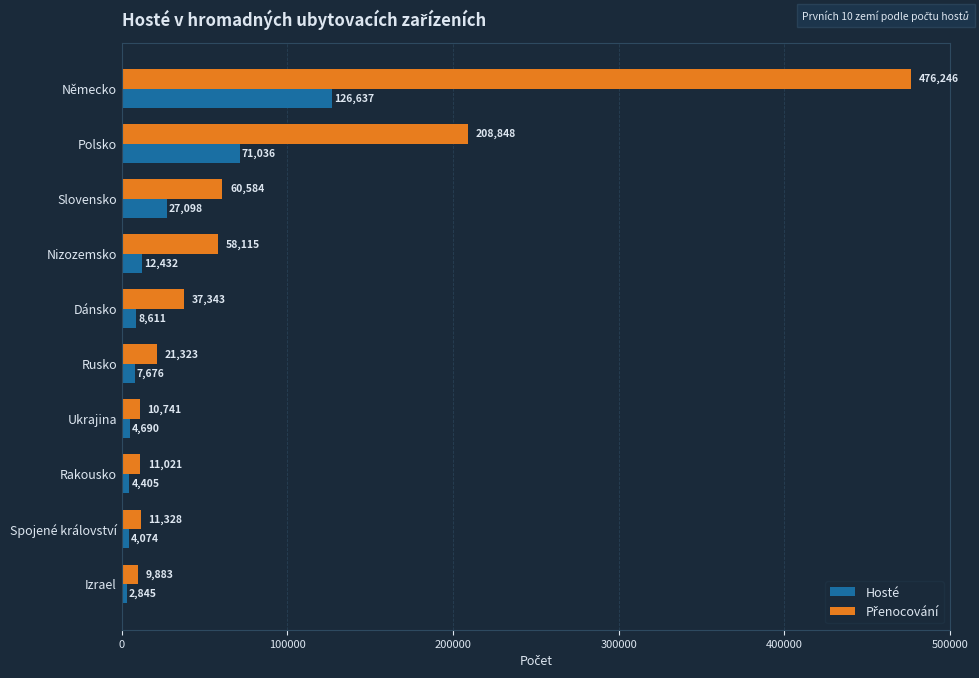

What is the difference between the highest and lowest values at Polsko?

137812